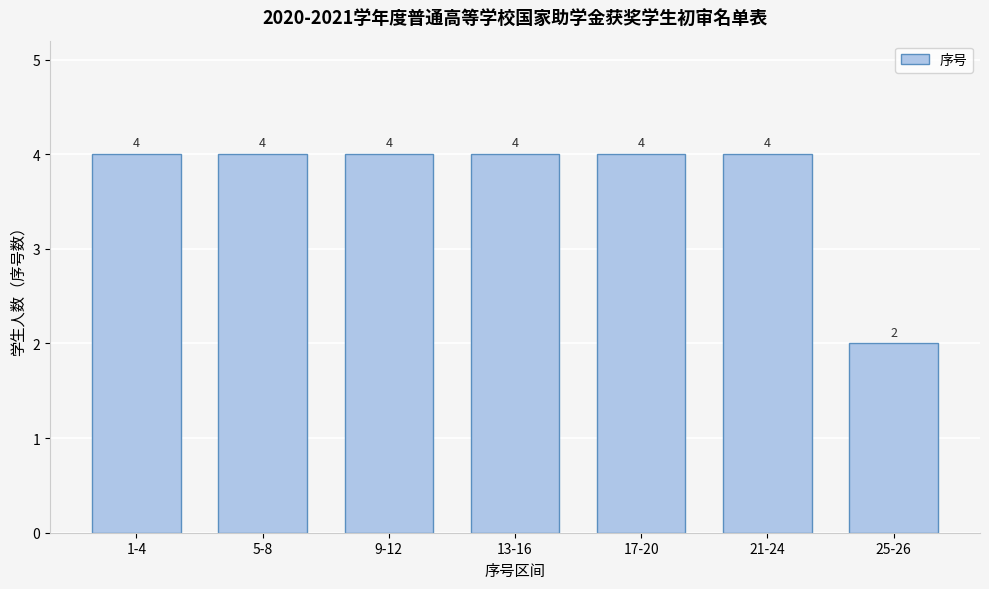

Reading right to left, list all the values displayed in this chart.

2	4	4	4	4	4	4